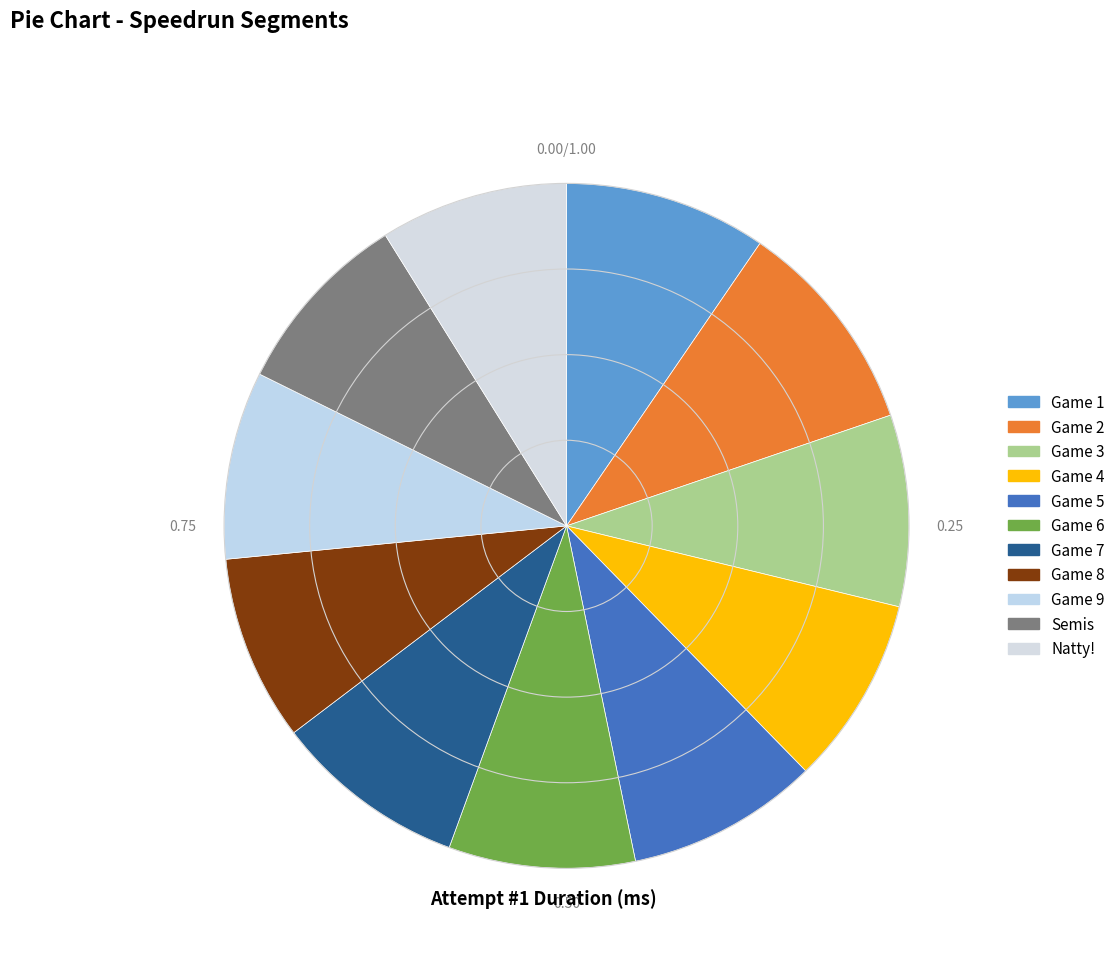

Is it true that Game 7 is 9% of the pie?

True